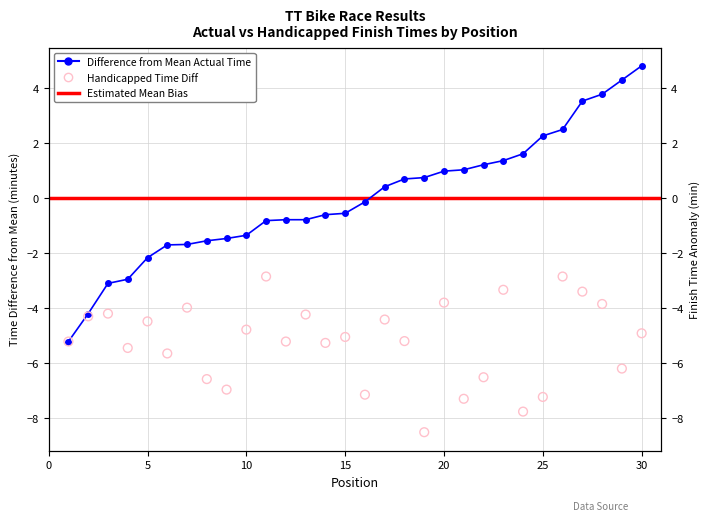

At how many categories does at least one series exceed 4?

2